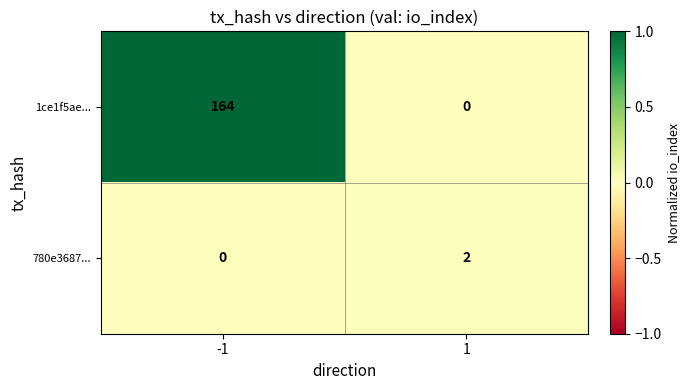

Which series has the largest range (max minus min)?

1ce1f5ae...